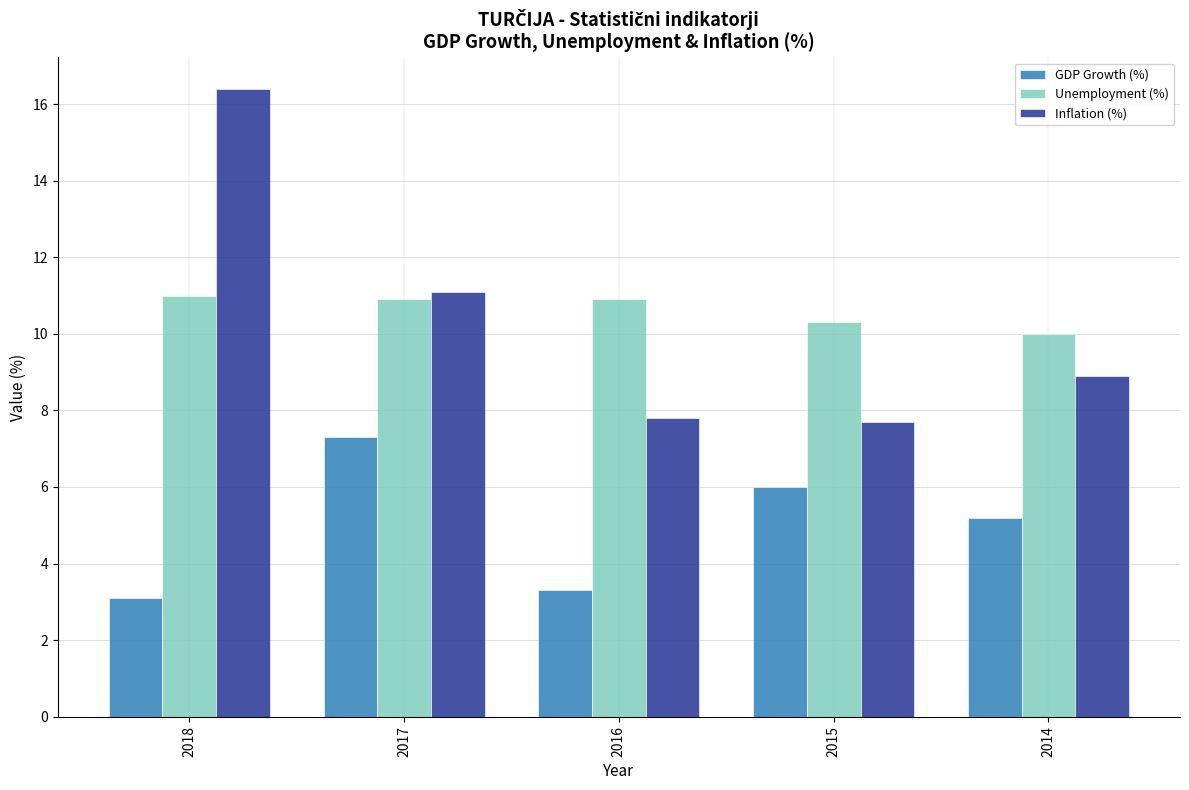

Which series has the largest range (max minus min)?

Inflation (%)